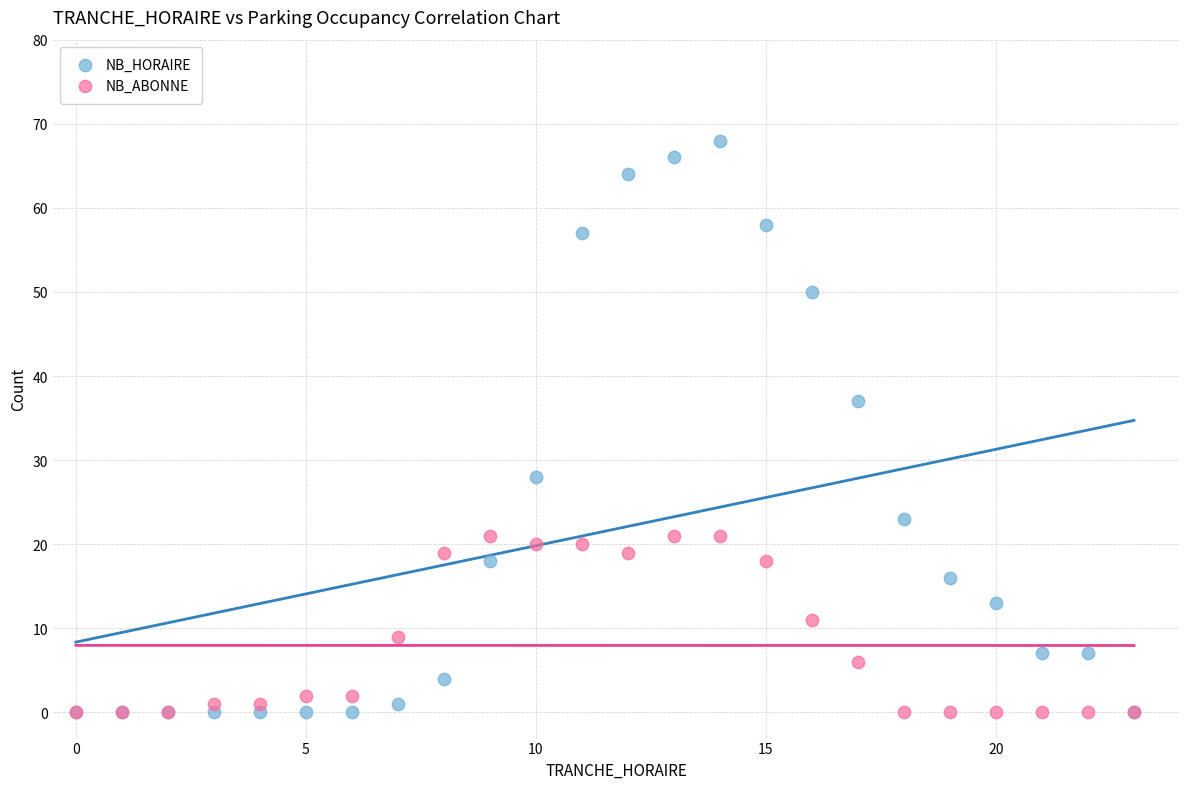

What are all the series names shown in the legend?

NB_HORAIRE, NB_ABONNE